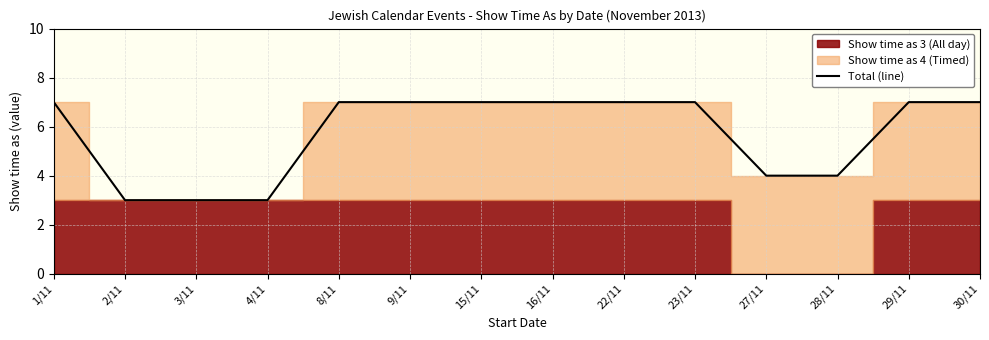

Which category has the highest value across all series?

1/11